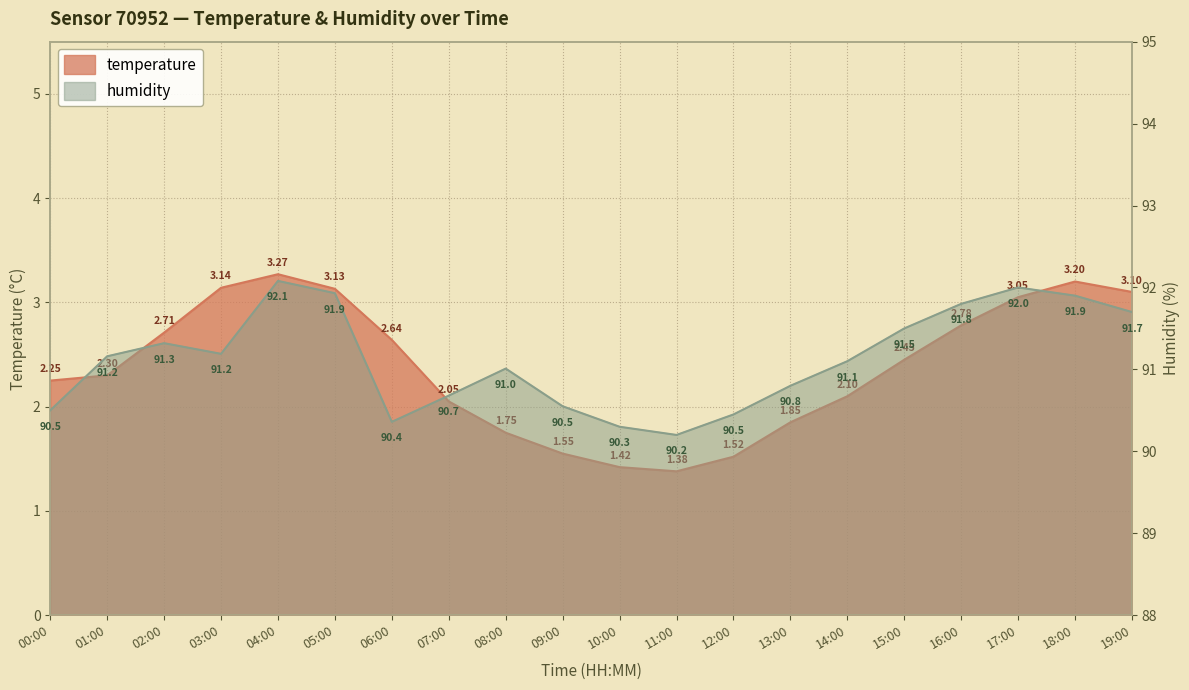

What is the label of the 17th point from the left?

16:00